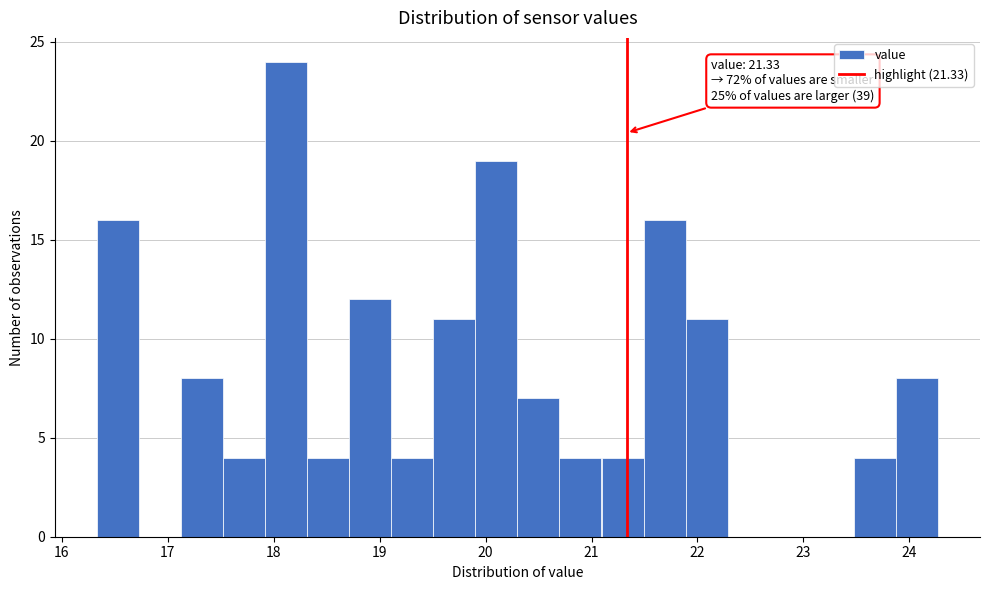

Read against the x-axis, roughly where is the centre of the tallest bar?

18.1